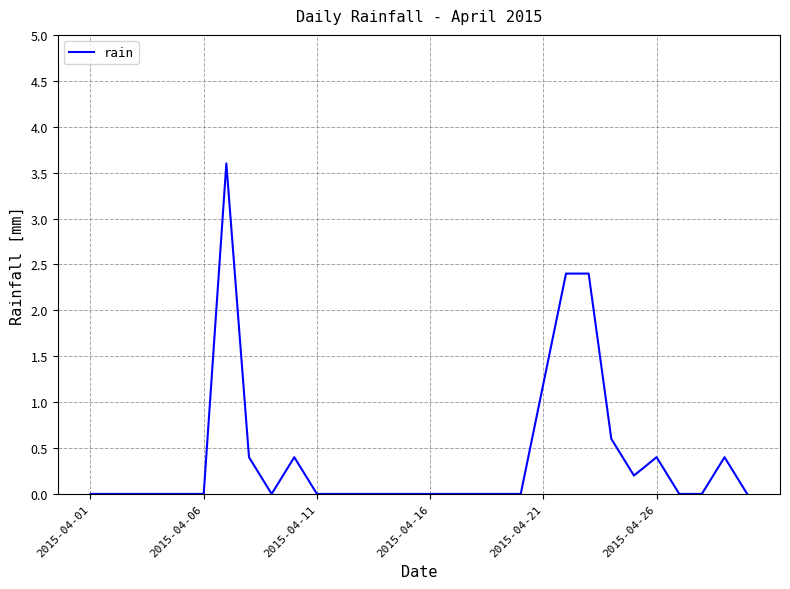

What is the difference between the maximum and second lowest values?

3.6